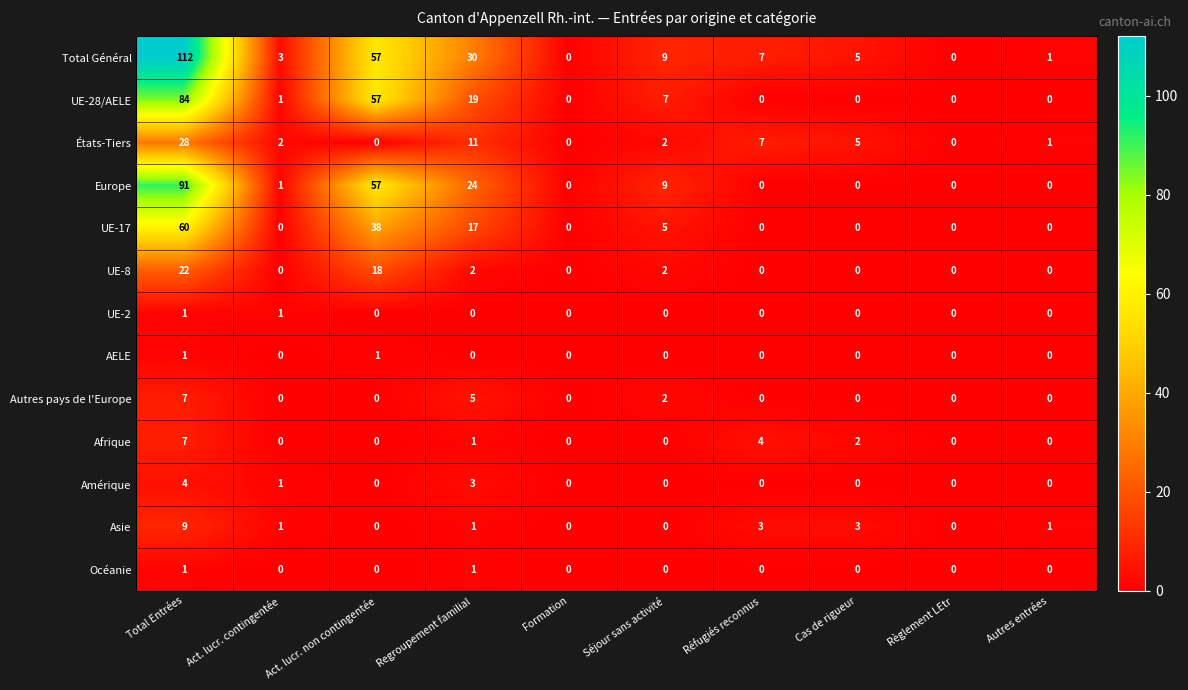

Count the number of categories in the chart.

10